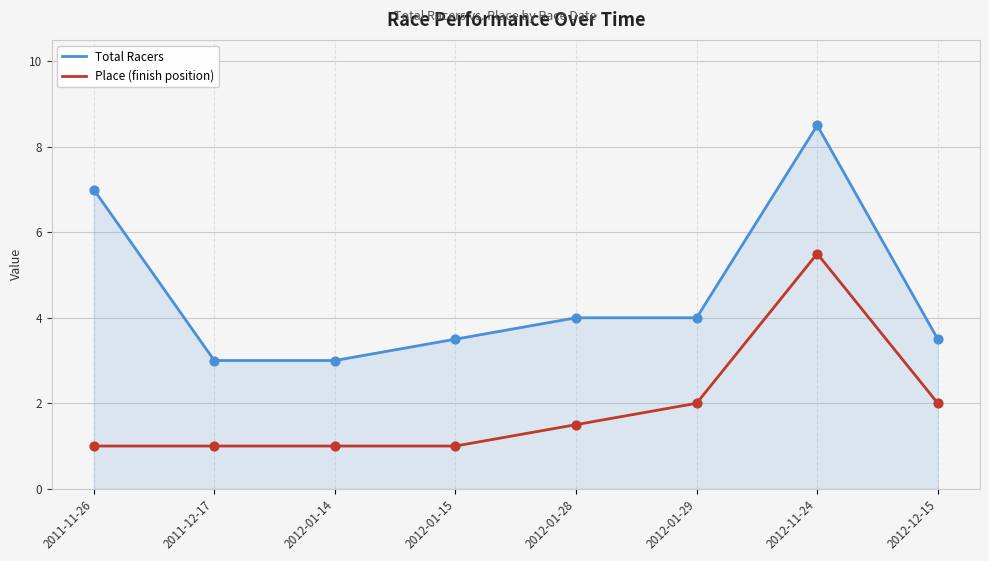

Is the value of Total Racers at 2012-01-29 greater than the value of Place (finish position) at 2012-01-14?

Yes